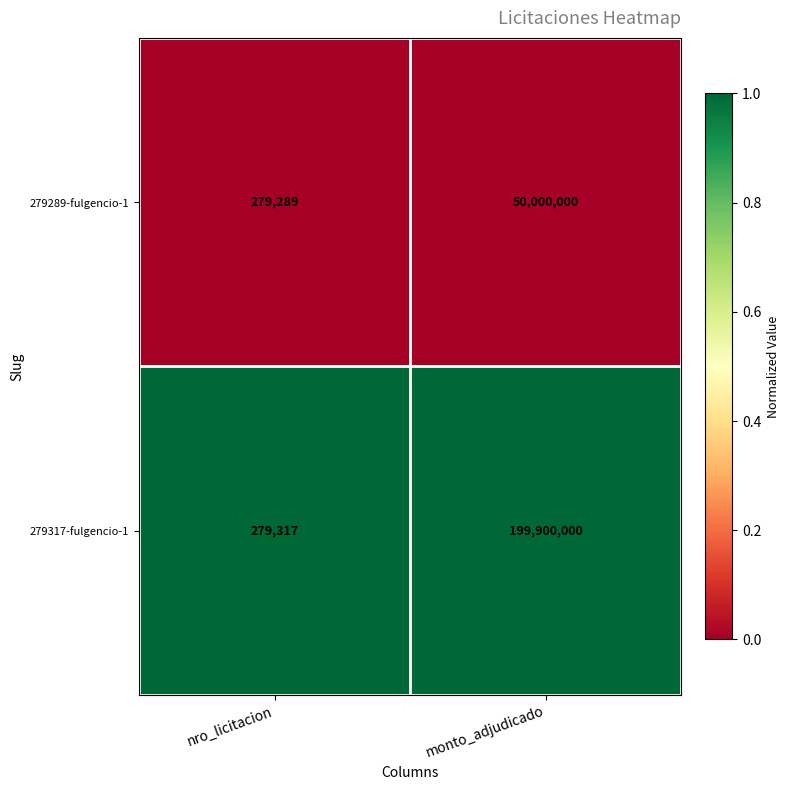

List the series in order of their overall mean, highest first.

279317-fulgencio-1, 279289-fulgencio-1